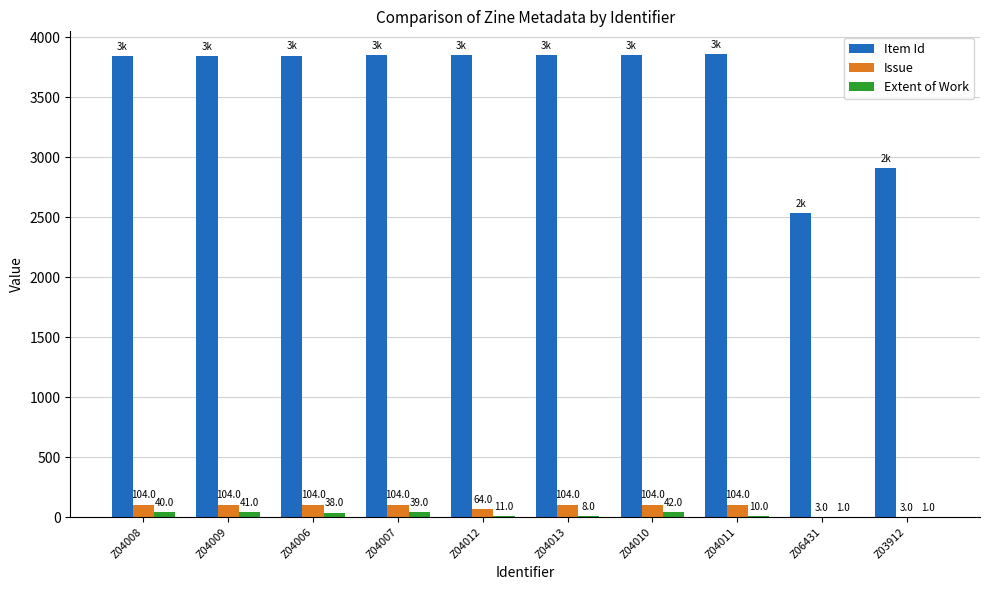

What is the sum of the Issue values at Z04006 and Z04013?

208